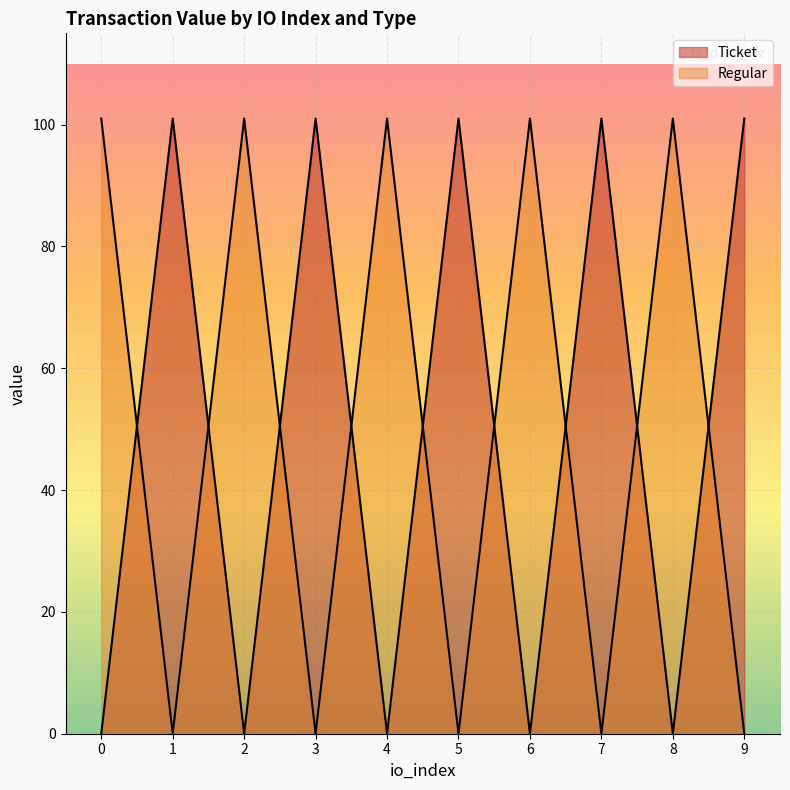

At how many categories does at least one series exceed 97?

10